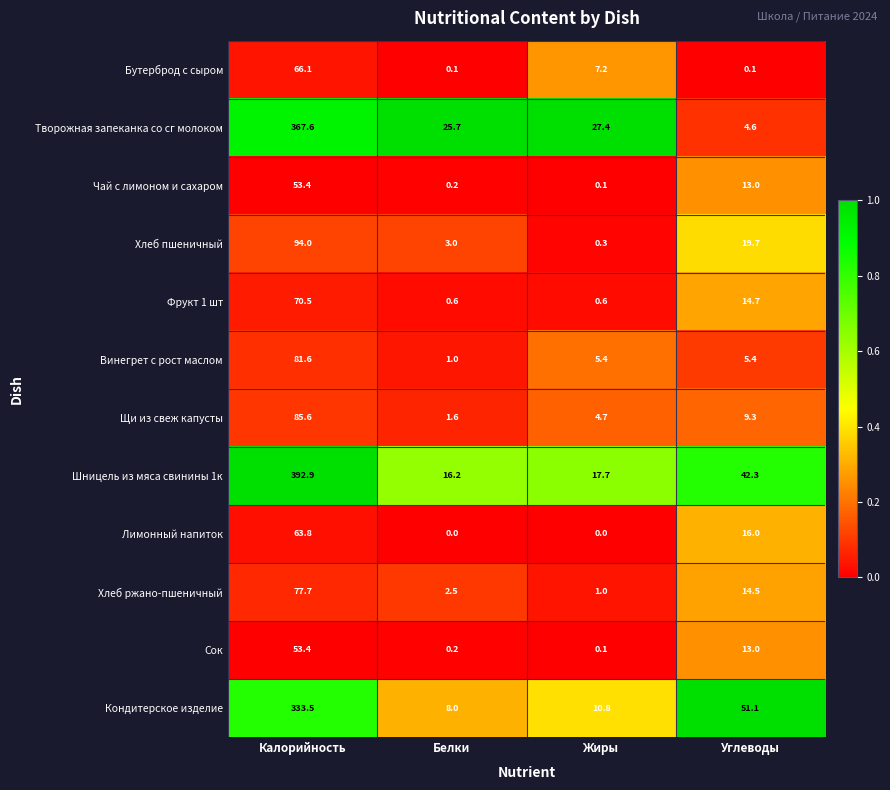

What is the spread (max minus min) of values at Калорийность?

339.5